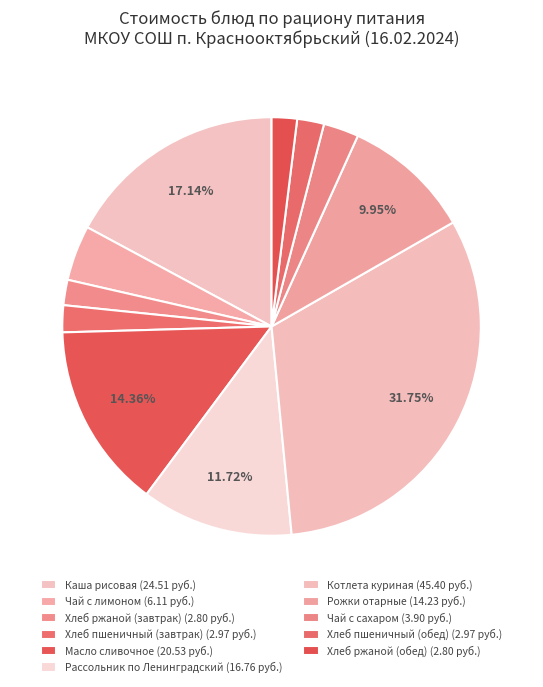

Does Рассольник по Ленинградский account for over 50% of the chart?

No